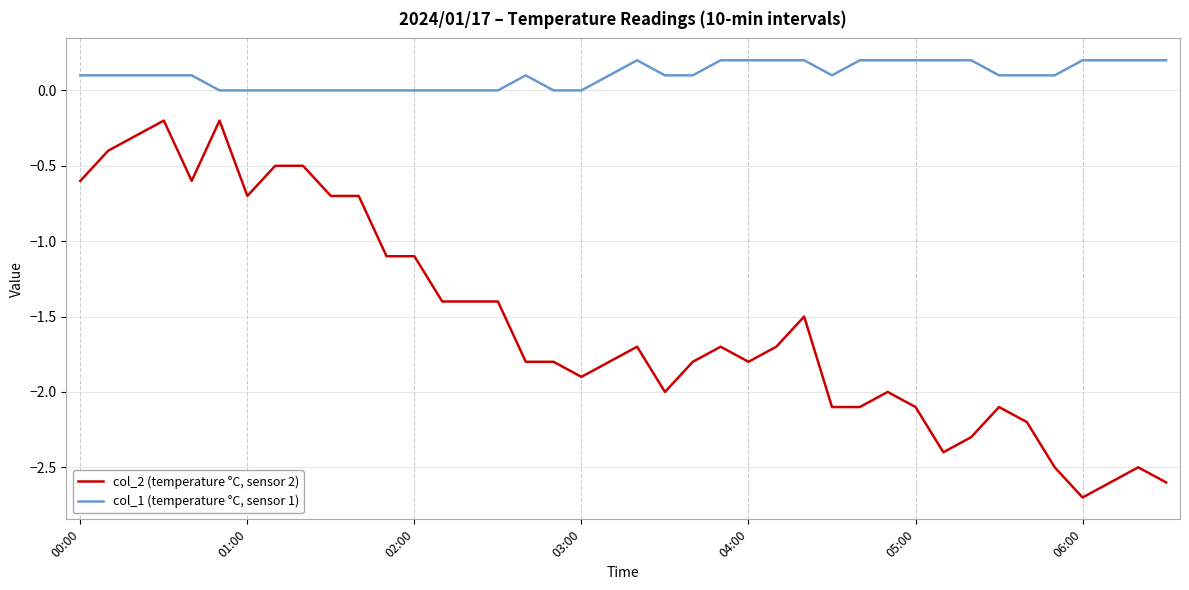

Which series has the largest range (max minus min)?

col_2 (temperature °C, sensor 2)